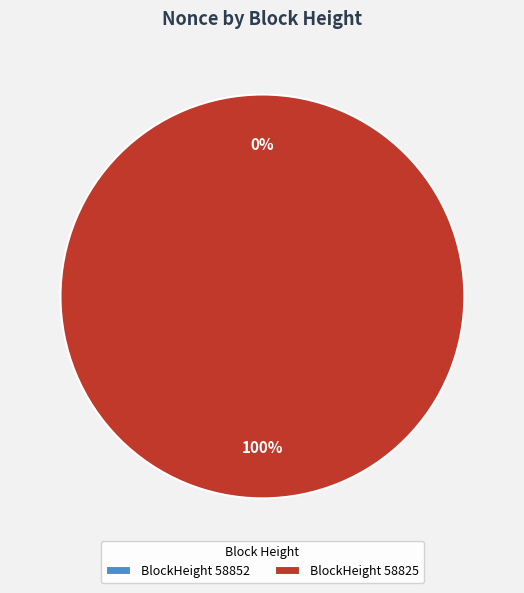

The 58825 slice represents 100% of the pie. True or false?

True